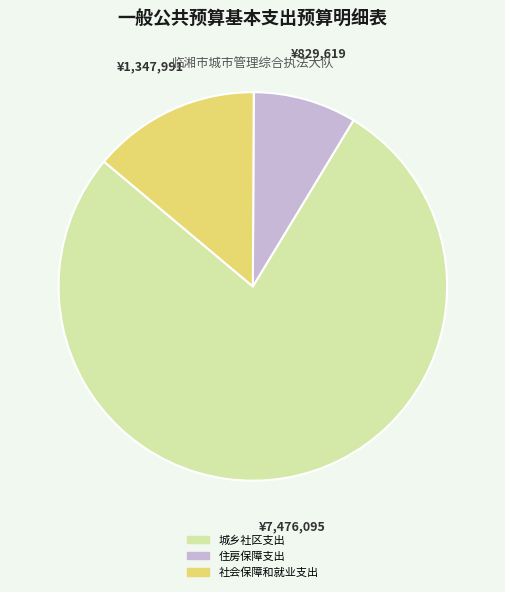

What is the largest slice in the pie chart?

城乡社区支出